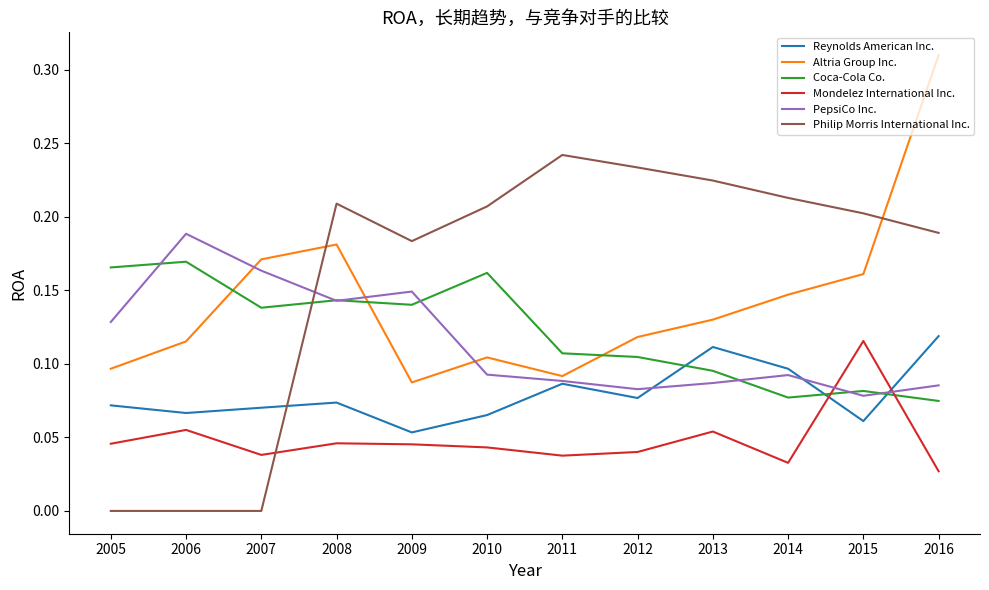

True or false: Altria Group Inc. and Mondelez International Inc. cross at least once.

False